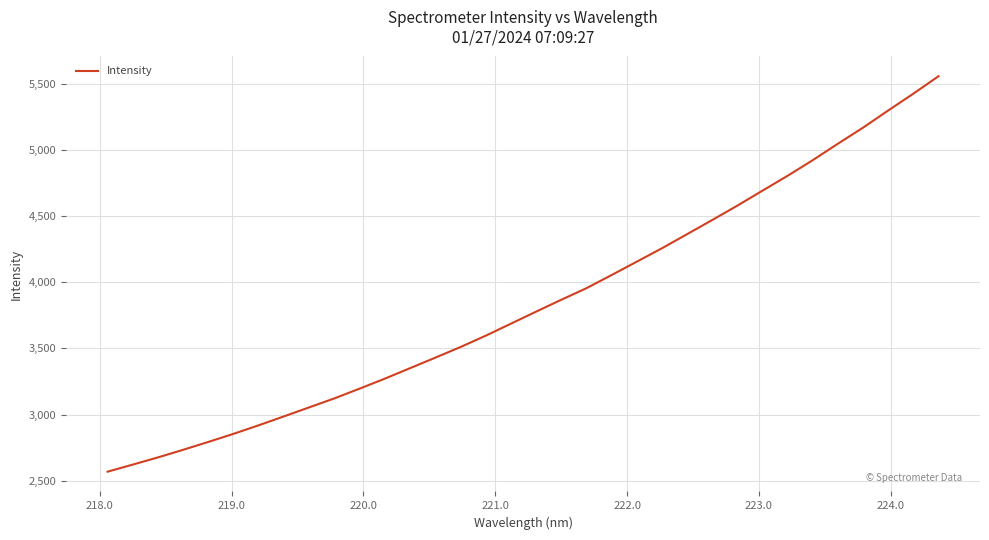

What is the minimum value shown in the chart?

2568.7